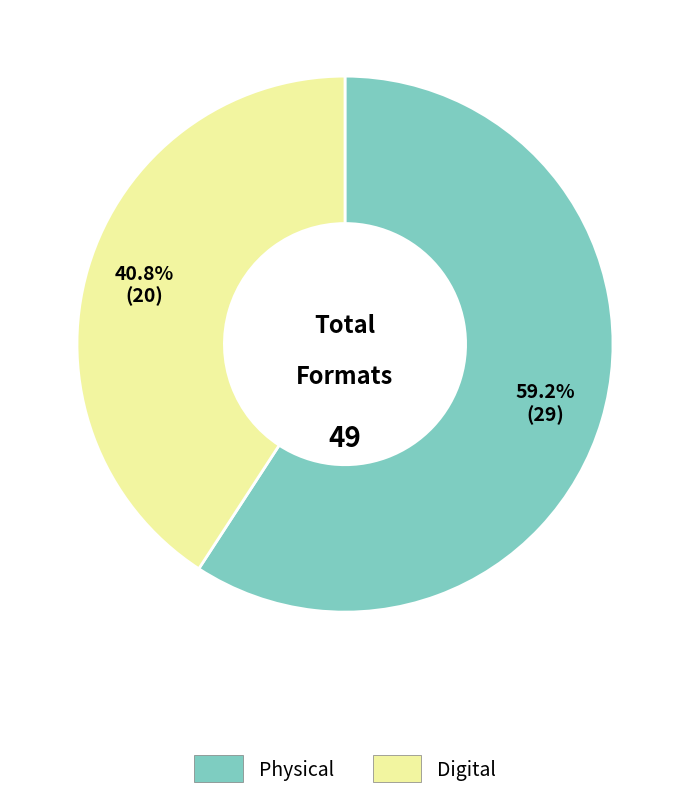

Is there any slice that represents more than half of the pie?

Yes